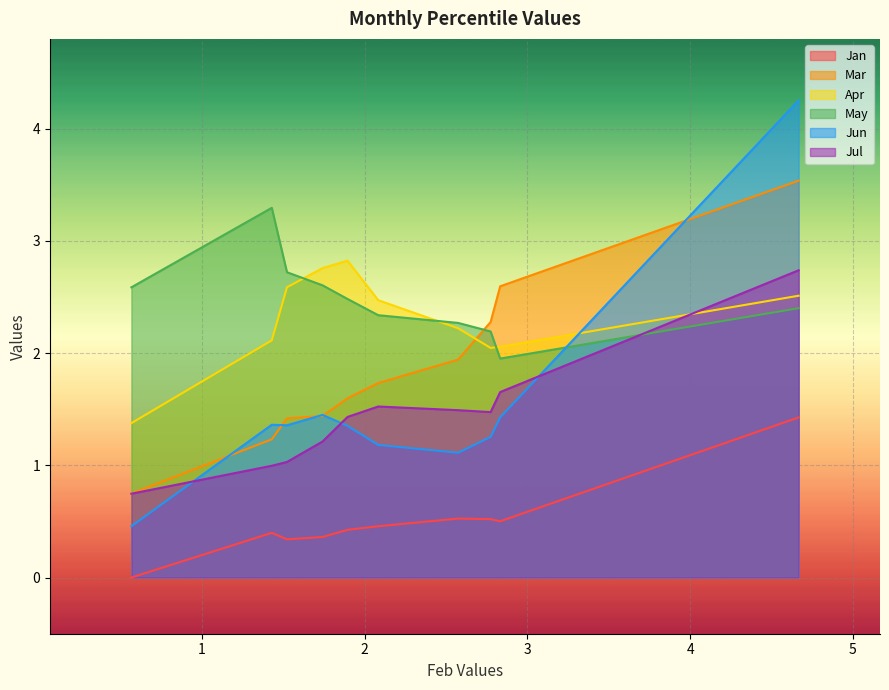

Rank the series at pct55 from lowest to highest value.

Jan, Jun, Jul, Mar, May, Apr